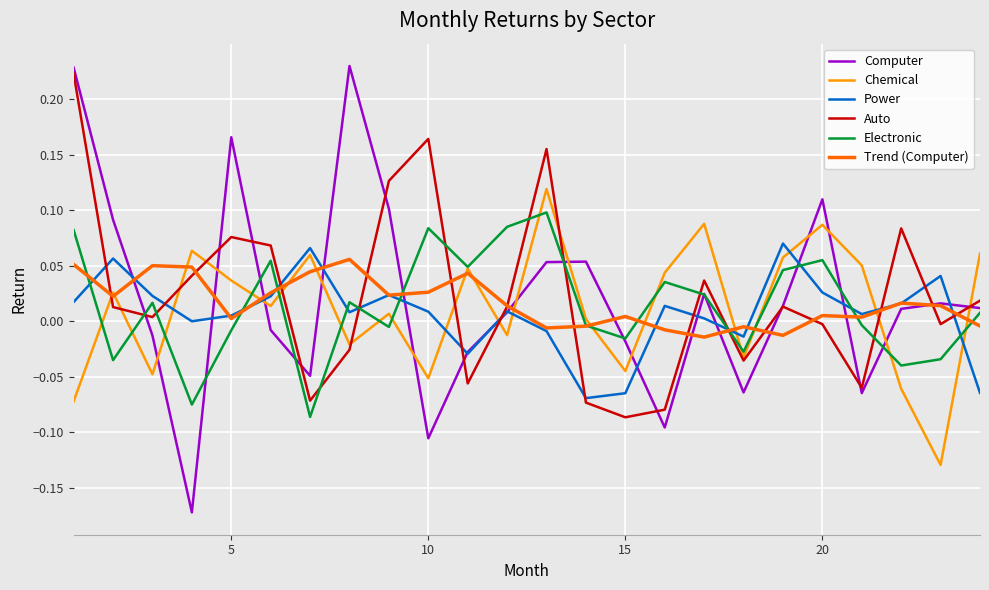

Which series ends up on top after the final intersection of Power and Electronic?

Electronic